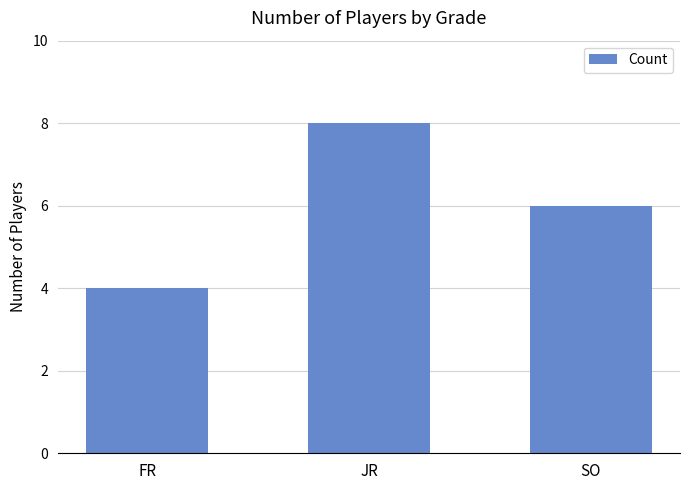

What is the greatest value displayed?

8